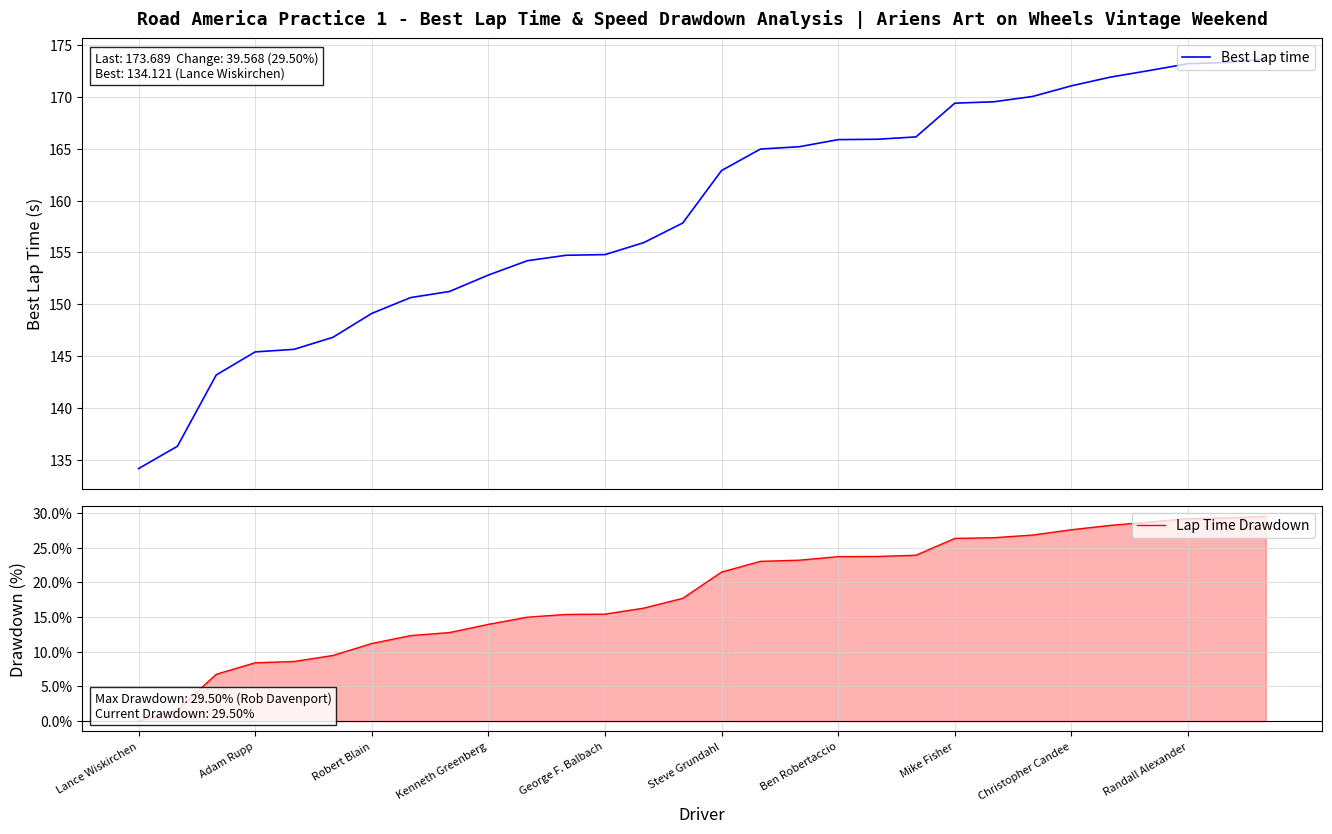

True or false: Lap Time Drawdown and Best Lap time cross at least once.

False